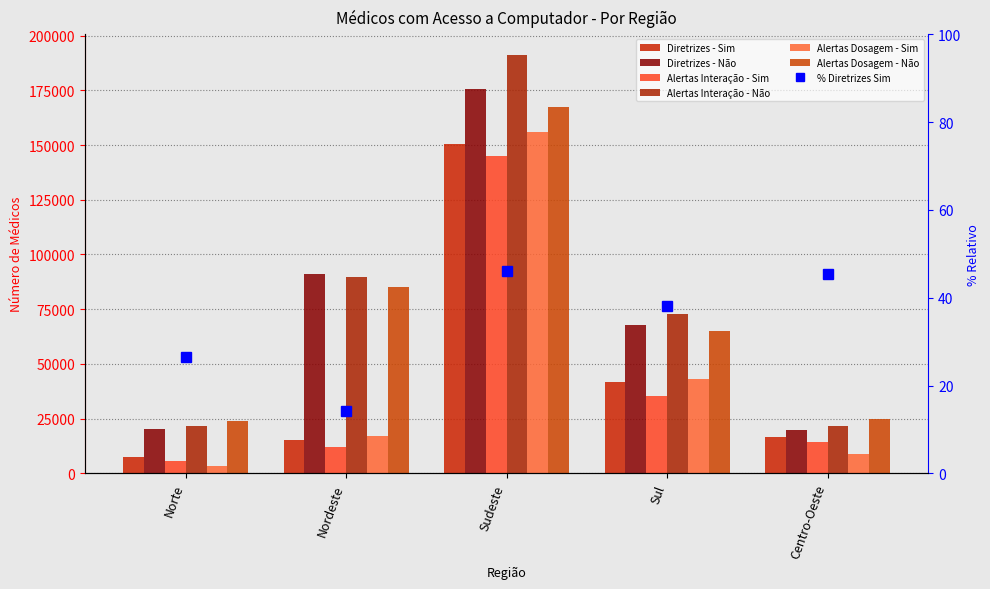

Reading left to right, what are all the values shown in this chart?

Diretrizes - Sim: Norte=7245	Nordeste=15106	Sudeste=150442	Sul=41729	Centro-Oeste=16576
Diretrizes - Não: Norte=20185	Nordeste=91168	Sudeste=175391	Sul=67896	Centro-Oeste=19987
Alertas Interação - Sim: Norte=5450	Nordeste=11931	Sudeste=145152	Sul=35181	Centro-Oeste=14370
Alertas Interação - Não: Norte=21590	Nordeste=89478	Sudeste=191072	Sul=72947	Centro-Oeste=21811
Alertas Dosagem - Sim: Norte=3487	Nordeste=16854	Sudeste=155783	Sul=43273	Centro-Oeste=8695
Alertas Dosagem - Não: Norte=23803	Nordeste=85192	Sudeste=167528	Sul=65128	Centro-Oeste=24843